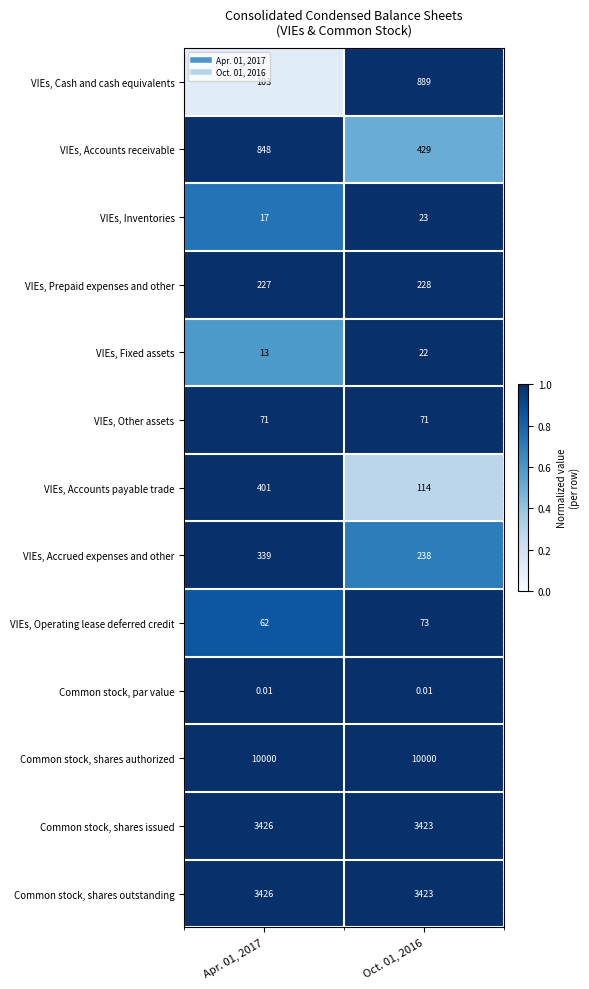

Which series has the largest total across all categories?

Common stock, shares authorized